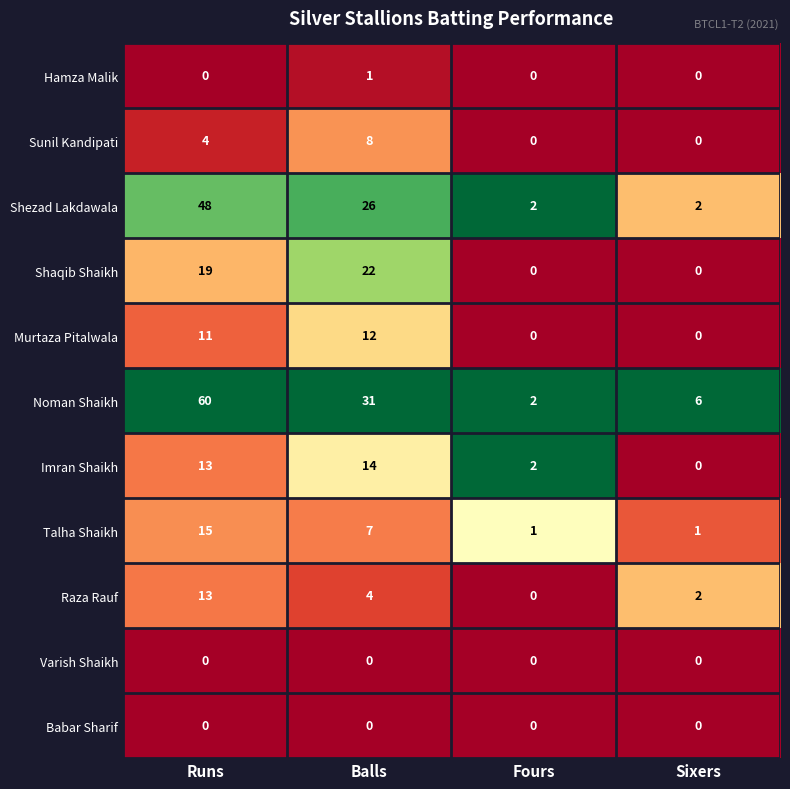

The value of Shaqib Shaikh at Balls is 22. True or false?

True